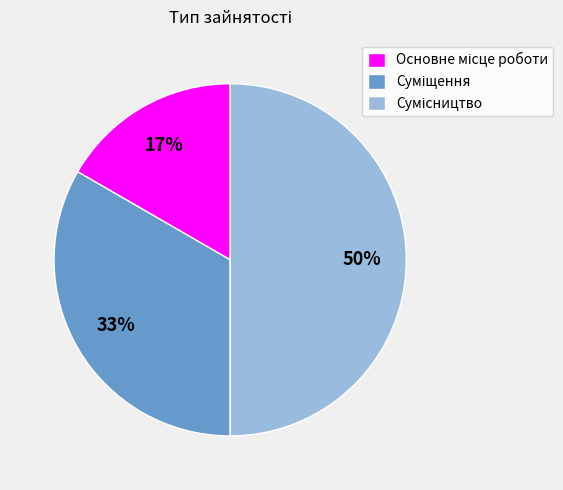

To the nearest percent, what is the average slice percentage?

33%